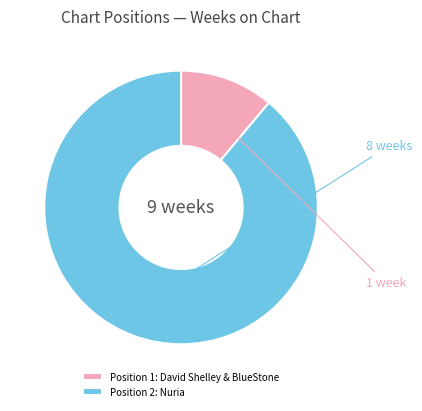

The Position 1: David Shelley & BlueStone slice represents 11% of the pie. True or false?

True